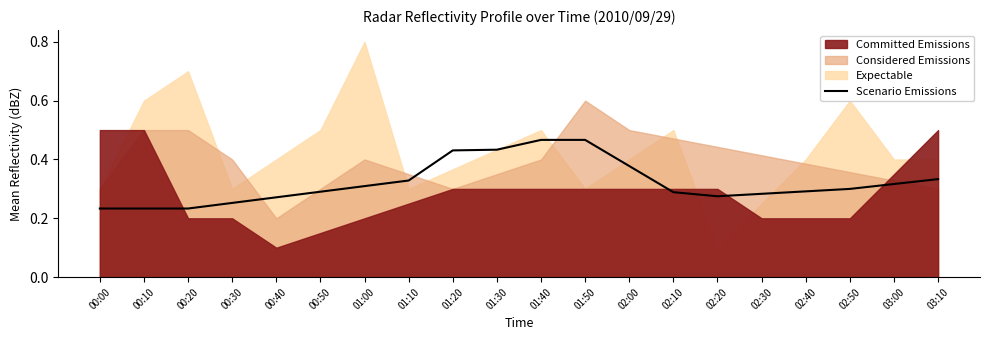

What is the difference between the maximum and minimum values?

0.2